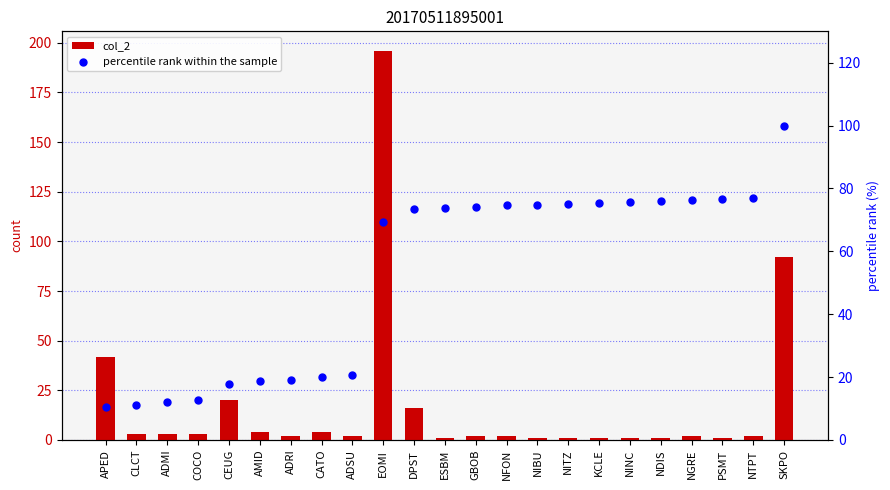

What is the total value across all series at SKPO?

192.0